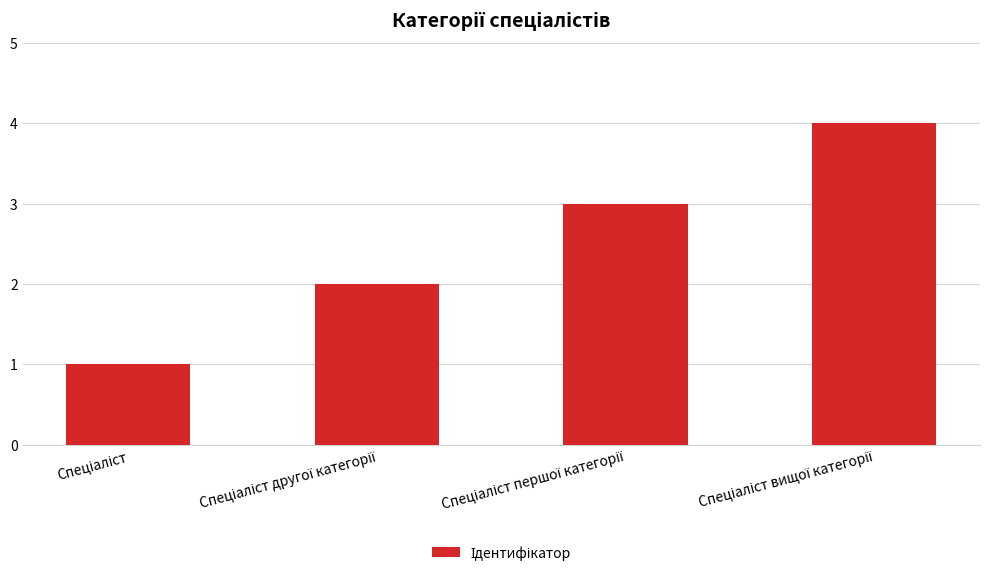

Reading left to right, transcribe all the data shown in this chart.

1	2	3	4